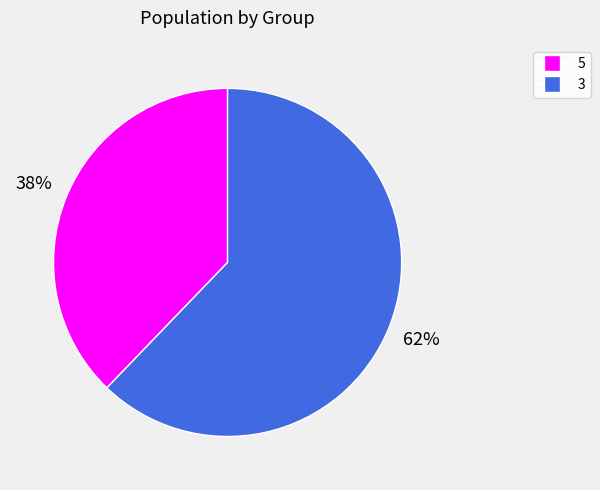

To the nearest percent, what percentage of the pie is 5?

38%